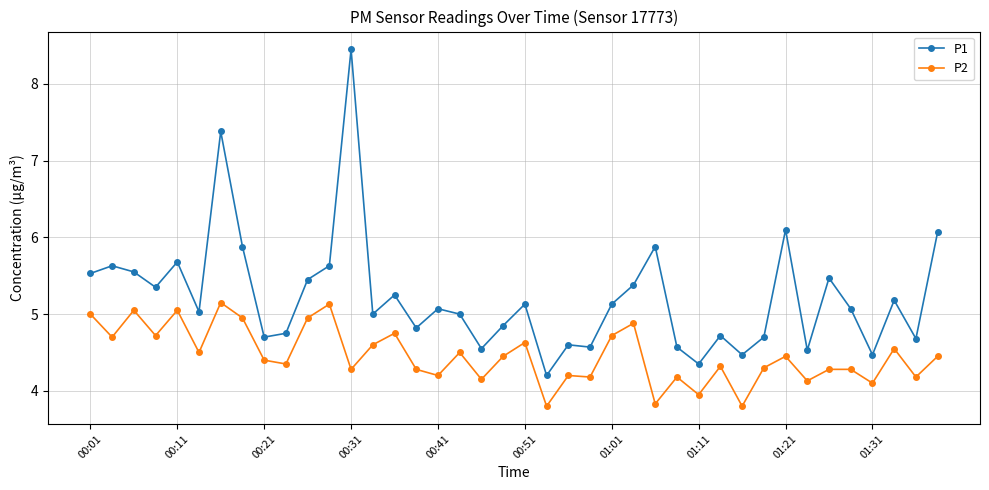

True or false: P1 and P2 intersect in this chart.

False